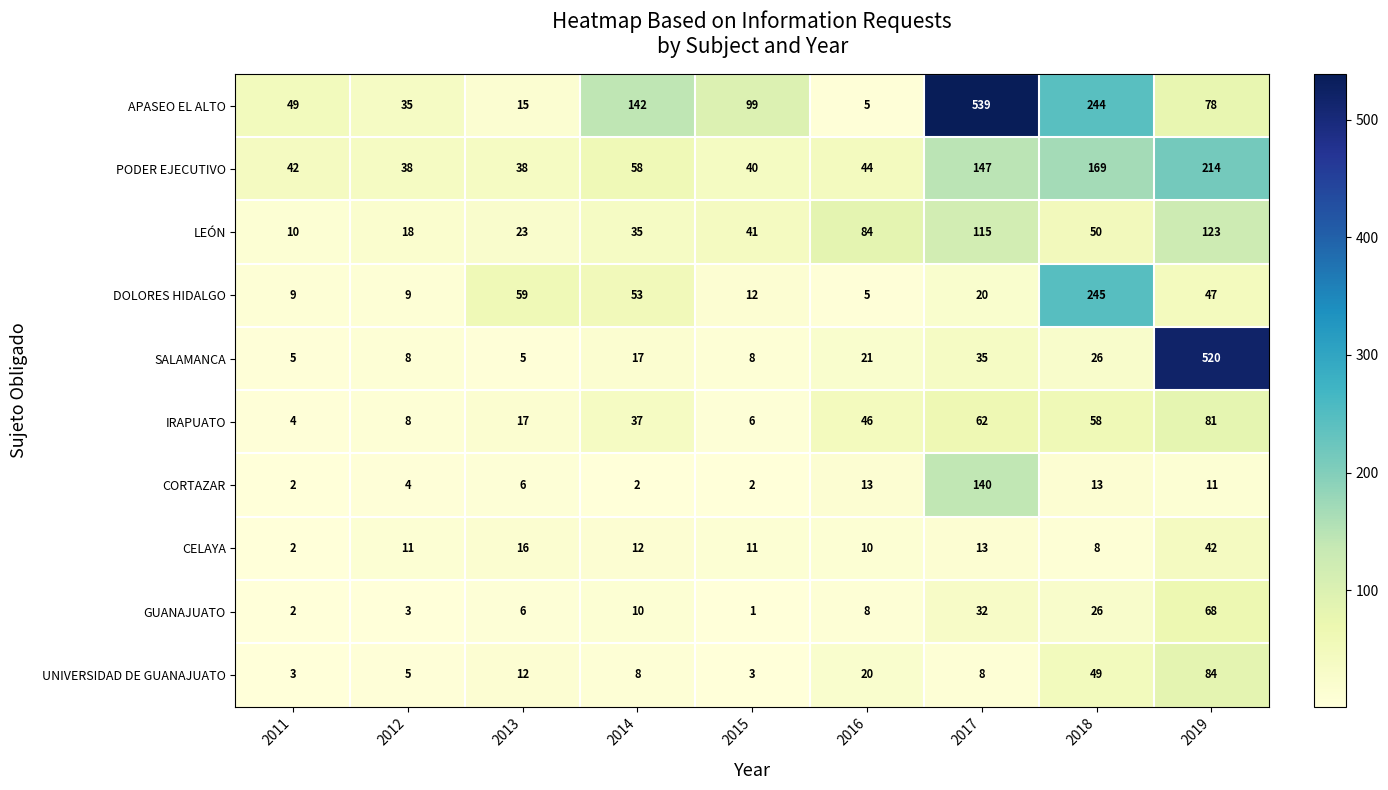

At which category does the chart reach its peak across all series?

2017